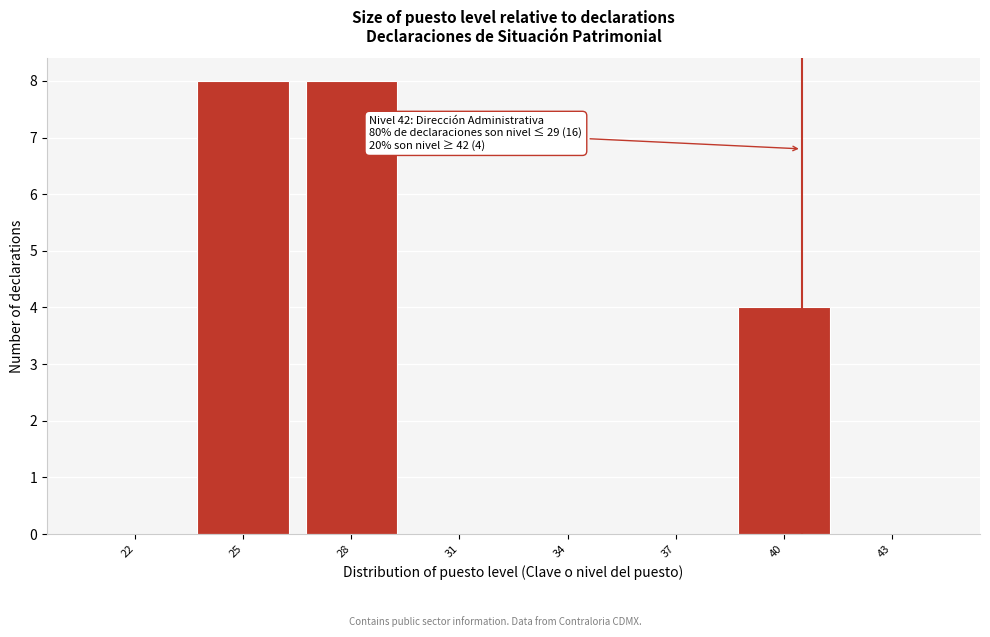

Reading right to left, what are all the values shown in this chart?

43=0	40=4	37=0	34=0	31=0	28=8	25=8	22=0